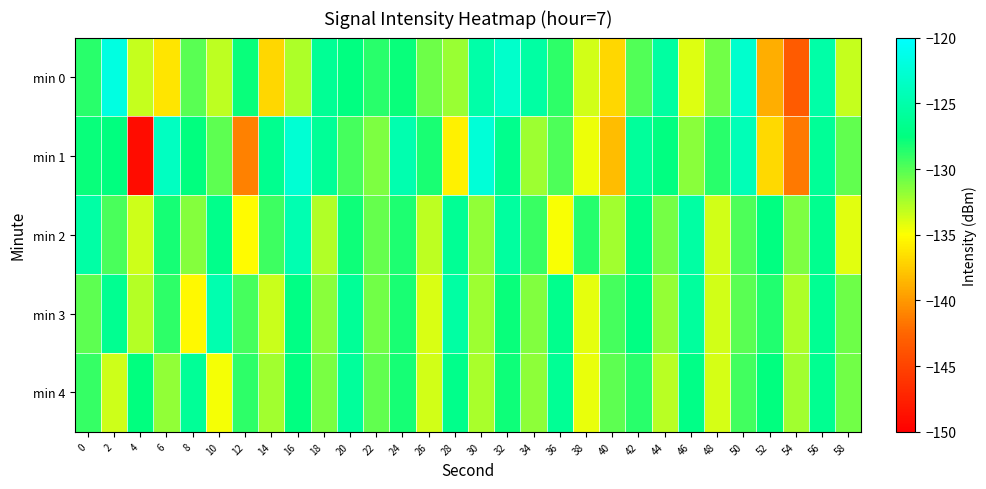

How many categories are shown in the chart?

30